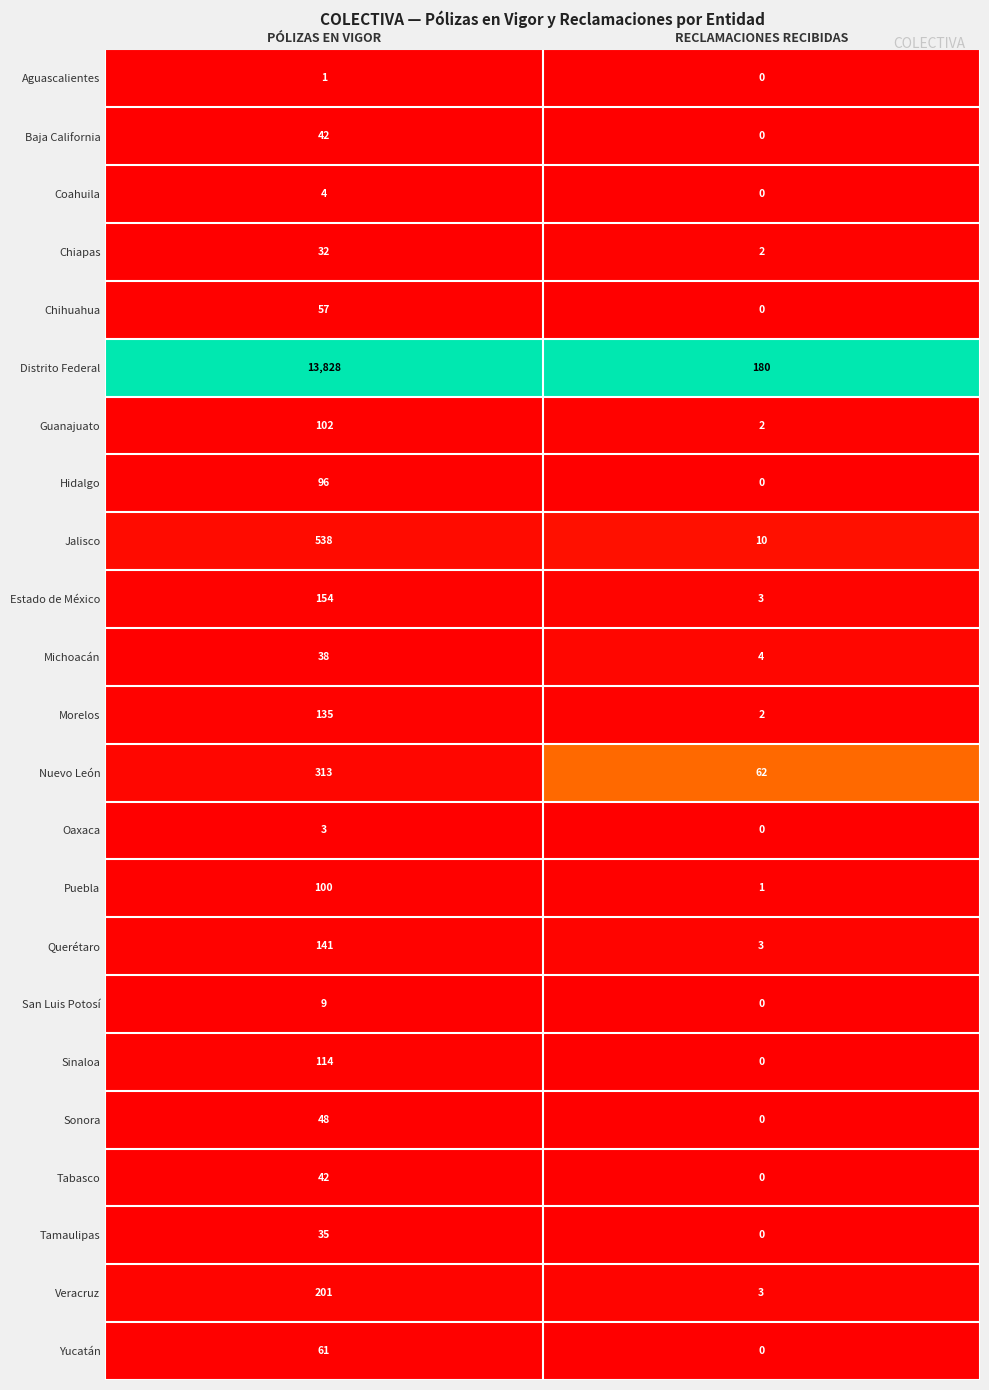

Rank the categories by Aguascalientes value from lowest to highest.

RECLAMACIONES RECIBIDAS, PÓLIZAS EN VIGOR